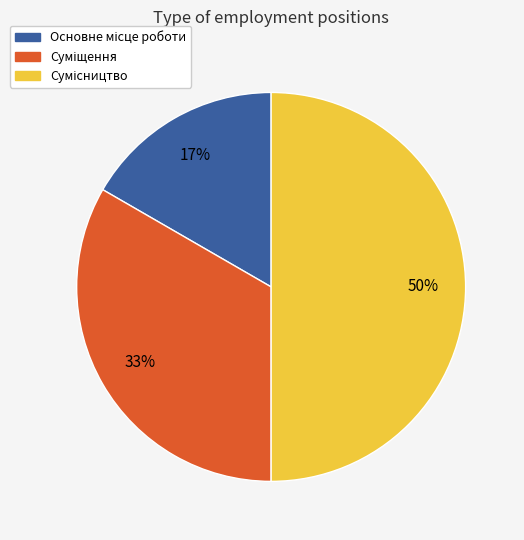

To the nearest percent, what is the difference between the largest and smallest slice percentages?

33%